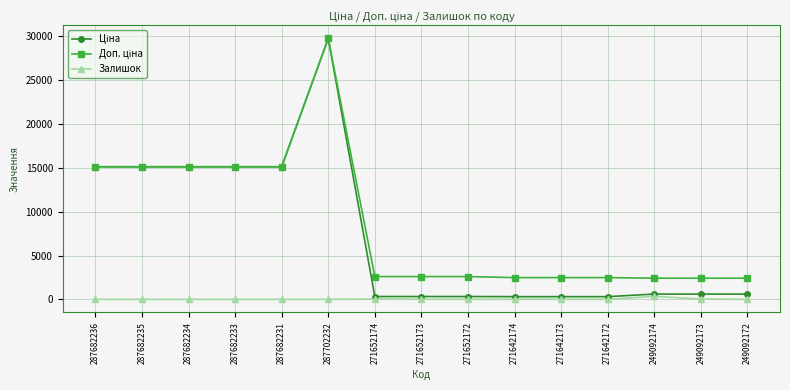

True or false: Залишок has a value of 0.0 at 287682236.

True